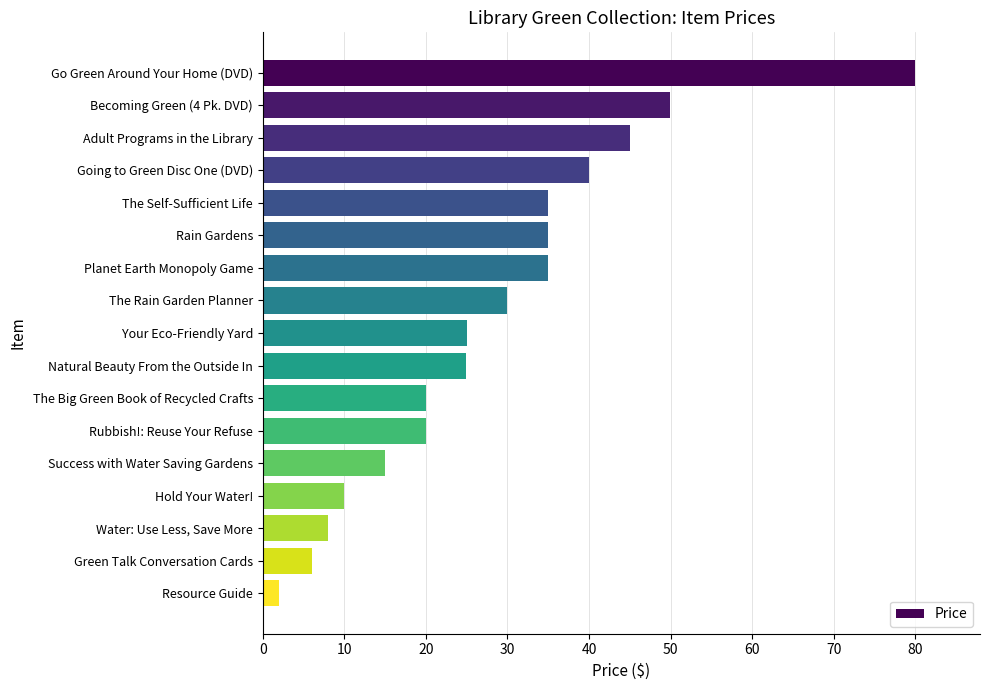

Which has a higher value, Natural Beauty From the Outside In or Go Green Around Your Home (DVD)?

Go Green Around Your Home (DVD)